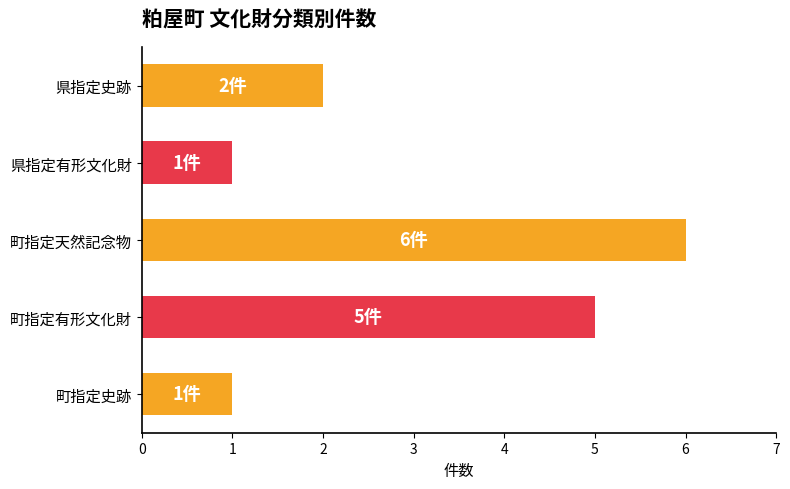

The chart shows a value of 2 at 県指定史跡. True or false?

True